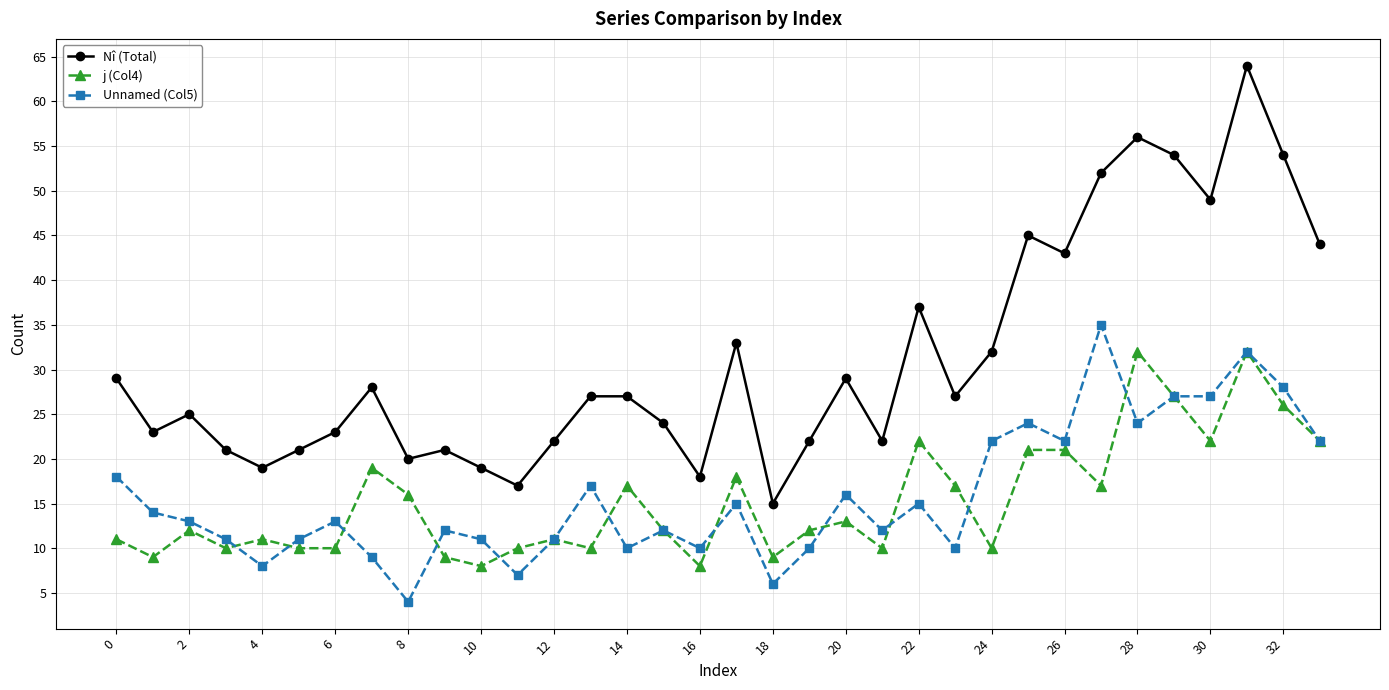

True or false: Nî (Total) has more than 2 points higher than both neighbors.

True